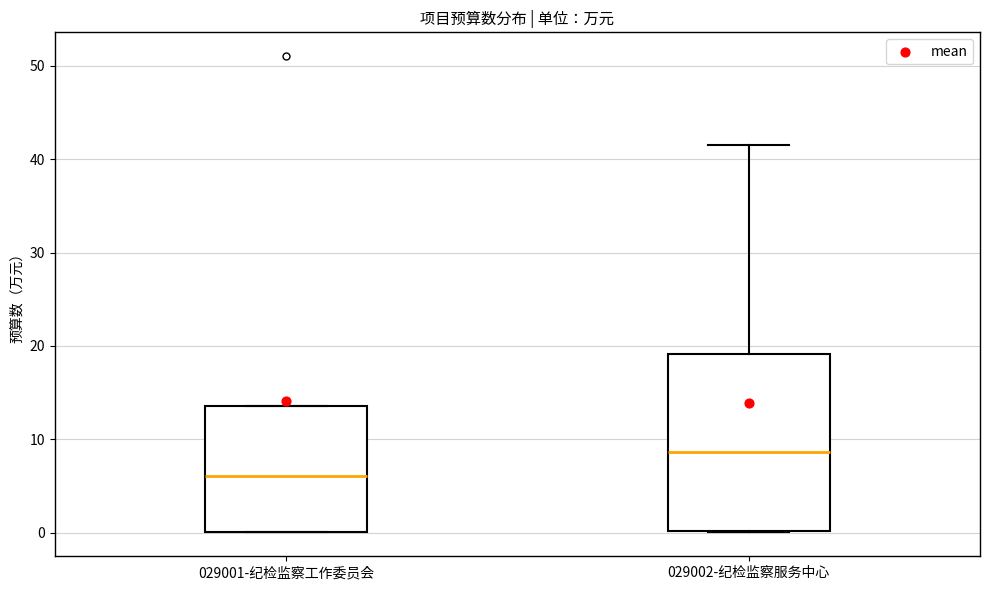

Reading left to right, read every box against the y-axis: the position of its median line, the range the box covers, and the ends of its whiskers. The values are not printed on the chart, so give them approximately, as read against the axis.

029001-纪检监察工作委员会: median 6, box 0 to 14, whiskers 0 to 14
029002-纪检监察服务中心: median 9, box 0 to 19, whiskers 0 to 42